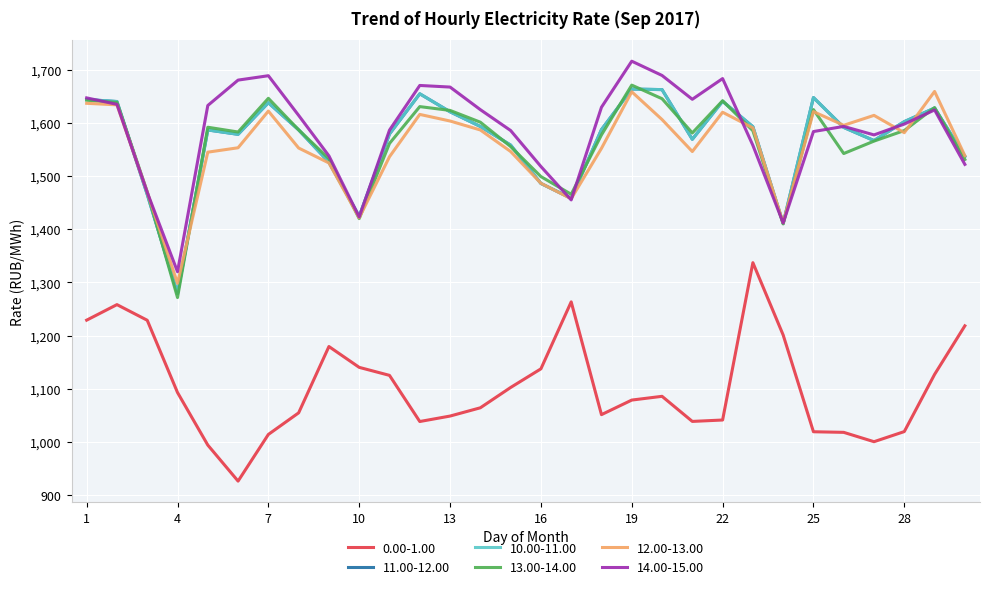

What is the sum of all 12.00-13.00 values?

46678.3